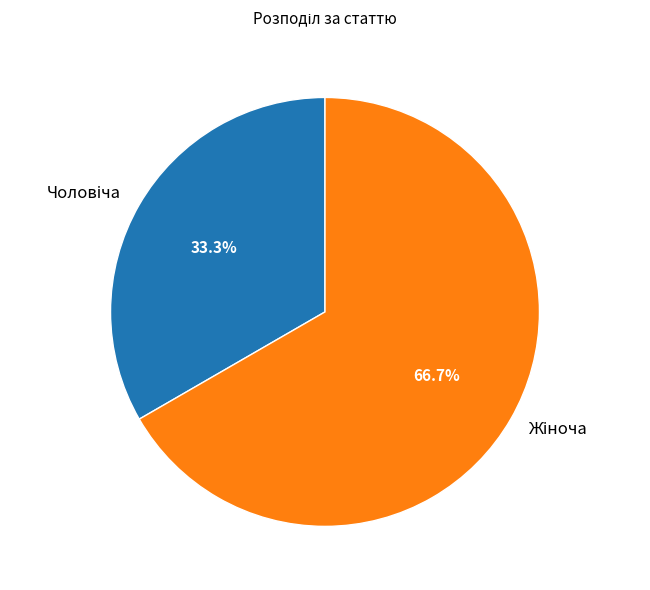

Does any single category account for the majority?

Yes